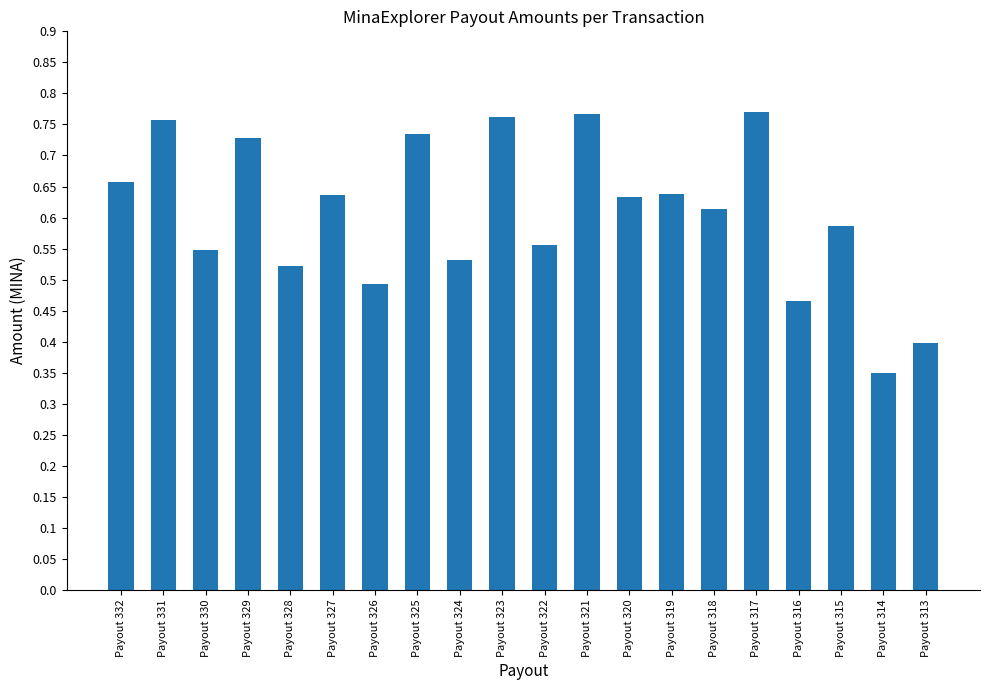

True or false: the data shows 0.5 at Payout 326.

True